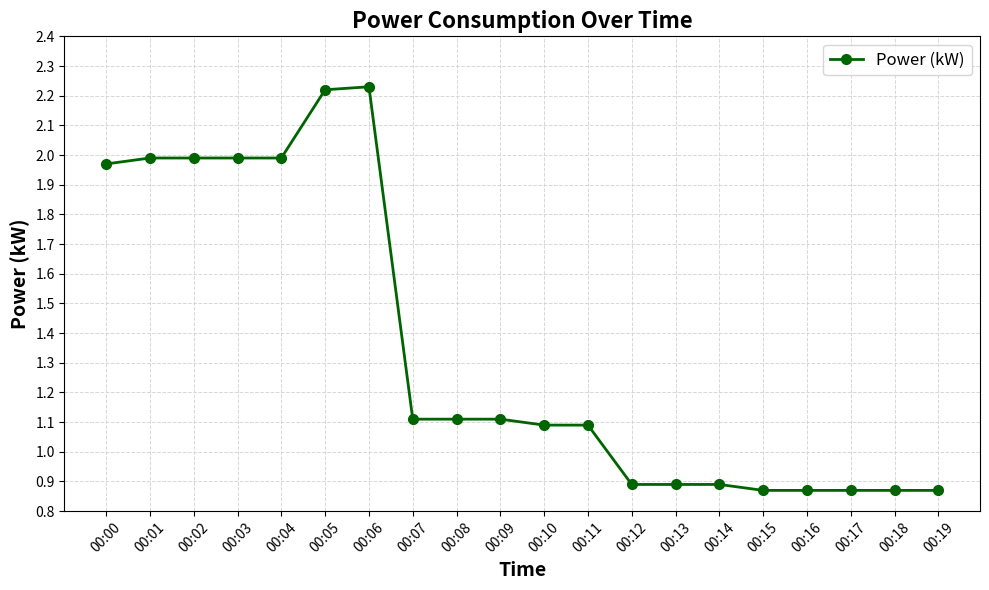

The chart shows a value of 1.1 at 00:08. True or false?

True